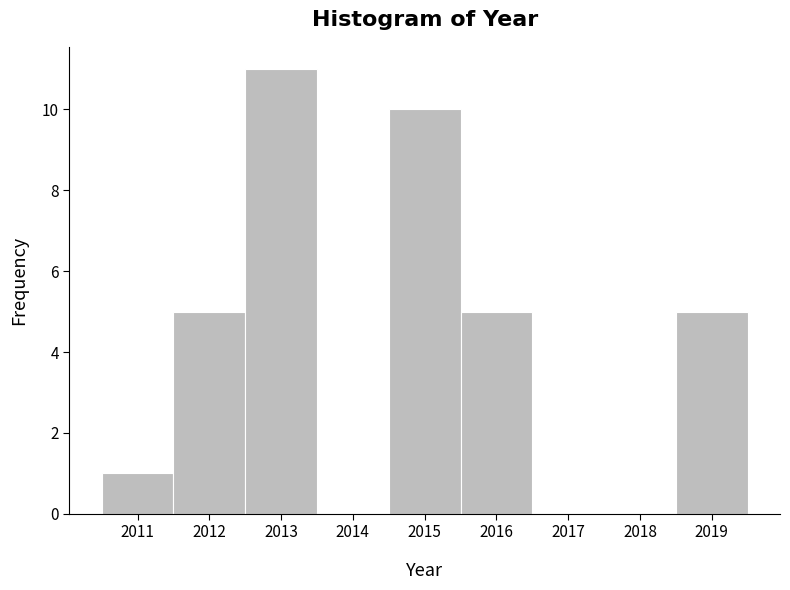

Reading left to right, transcribe this chart: for each bar, give the range it covers on the x-axis and its height. The values are not printed on the chart, so give them approximately, as read against the axis.

2010.5 to 2011.5: 1
2011.5 to 2012.5: 5
2012.5 to 2013.5: 11
2013.5 to 2014.5: 0
2014.5 to 2015.5: 10
2015.5 to 2016.5: 5
2016.5 to 2017.5: 0
2017.5 to 2018.5: 0
2018.5 to 2019.5: 5